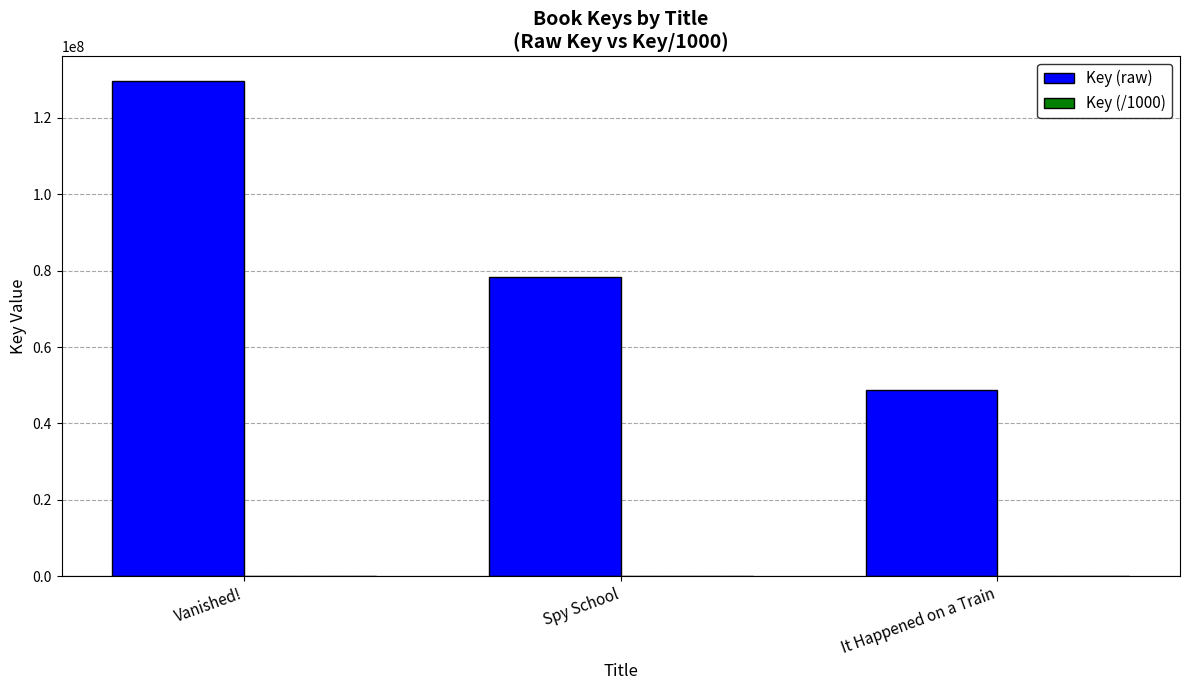

What is the difference between the Key (raw) values at Vanished! and Spy School?

51340812.0